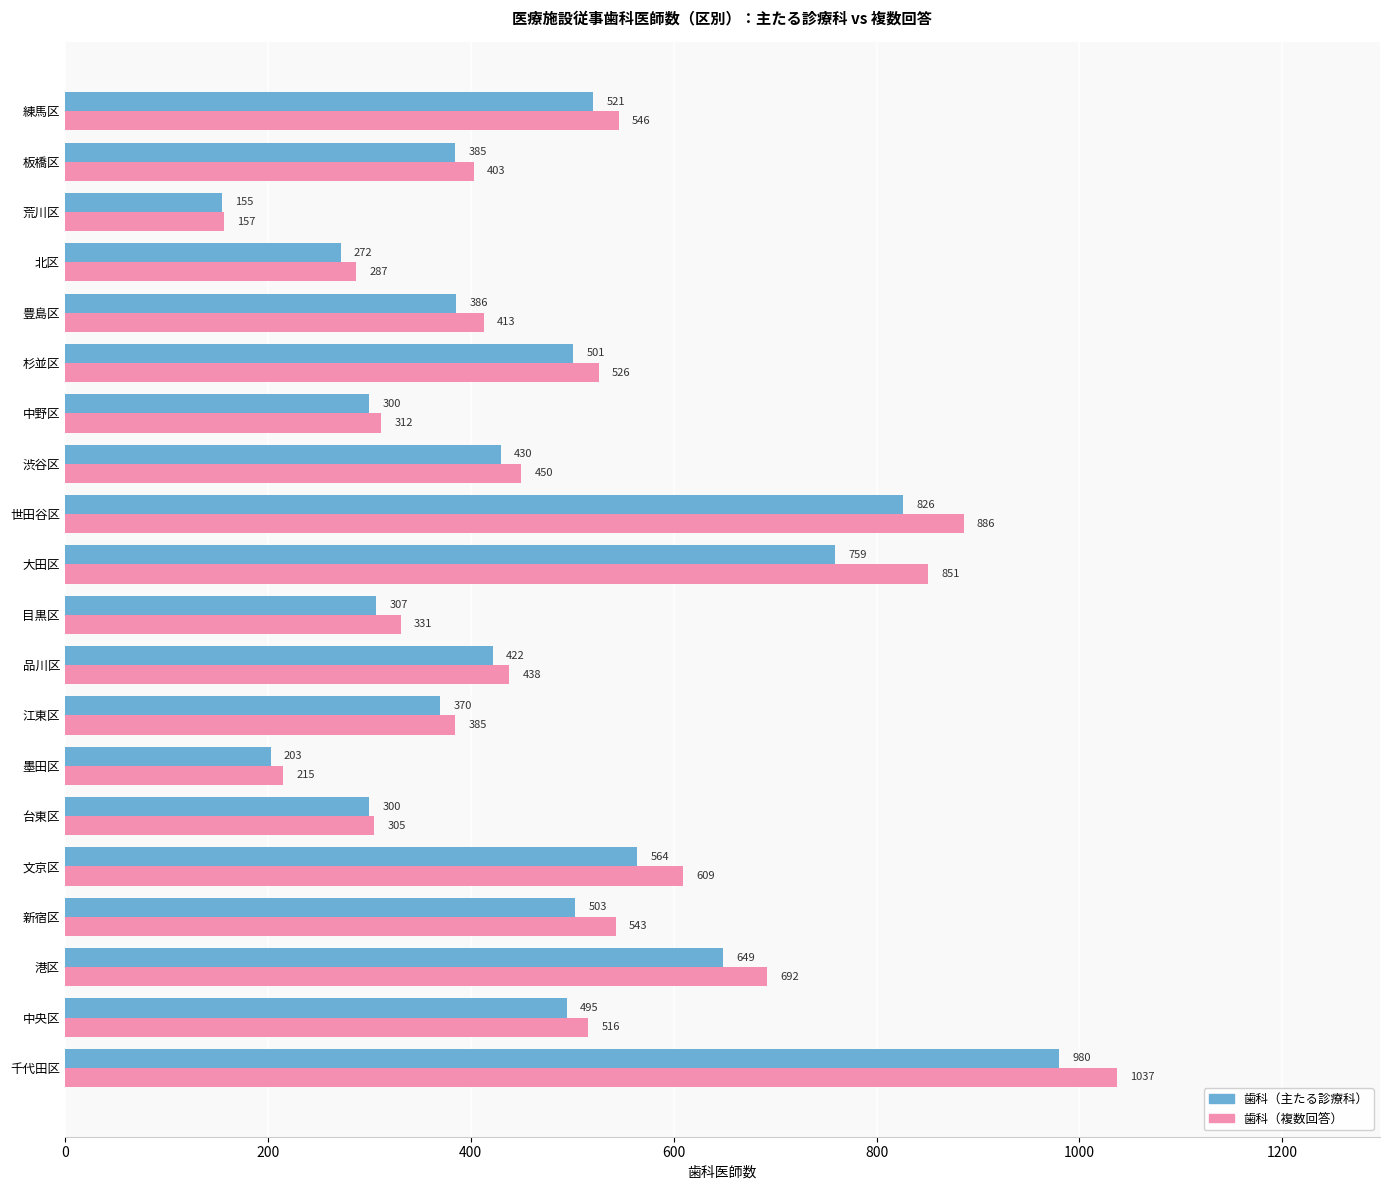

The 歯科（主たる診療科） series shows 409 at 世田谷区. True or false?

False